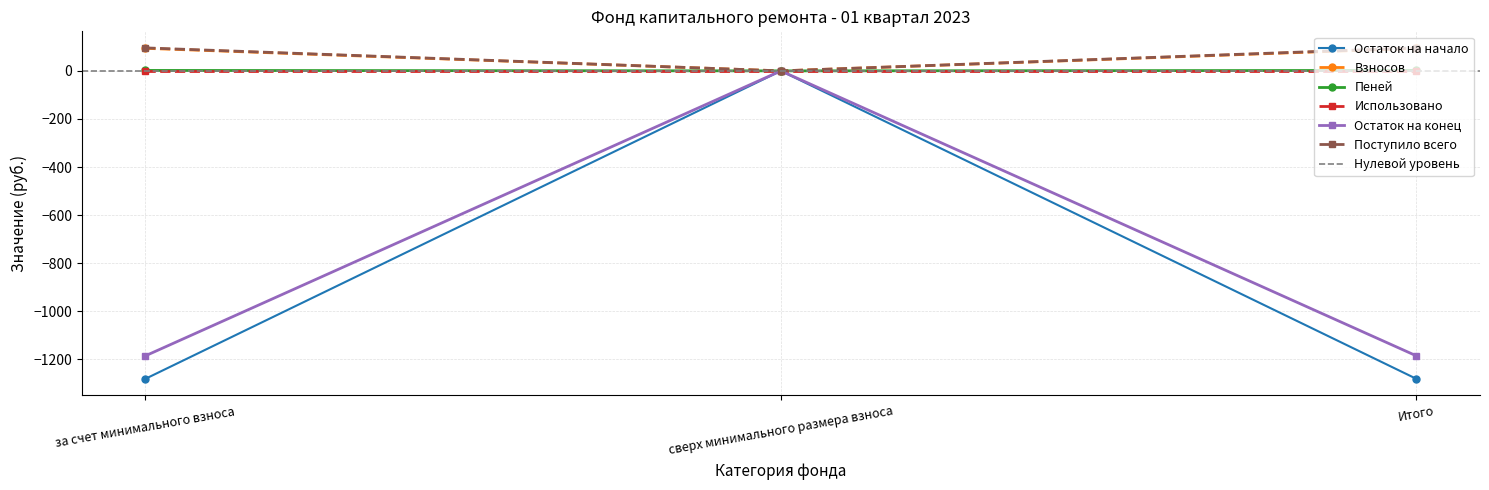

What is the spread (max minus min) of values at за счет минимального взноса?

1377.3